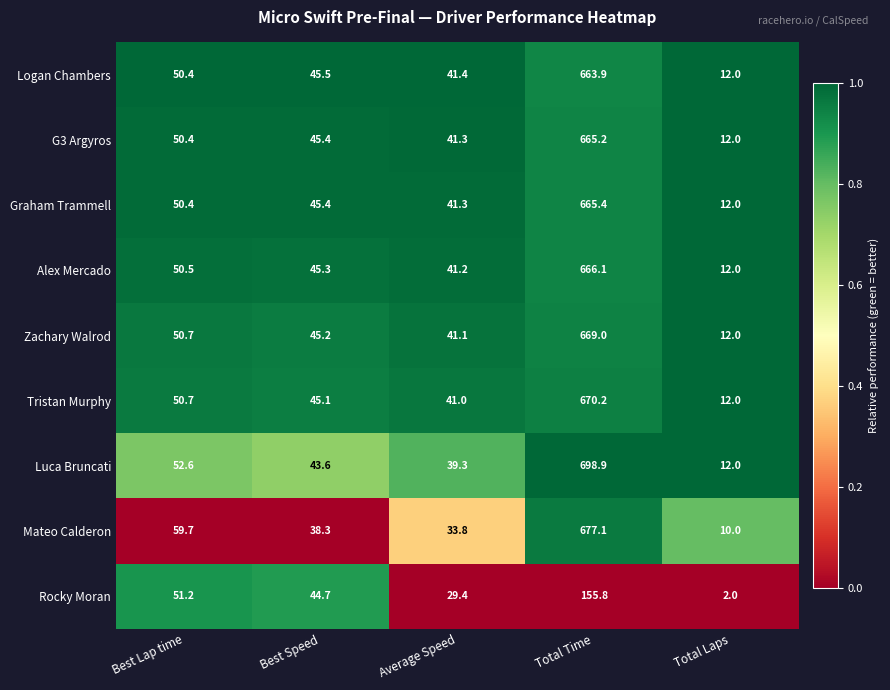

Rank the categories by Graham Trammell value from lowest to highest.

Total Laps, Average Speed, Best Speed, Best Lap time, Total Time